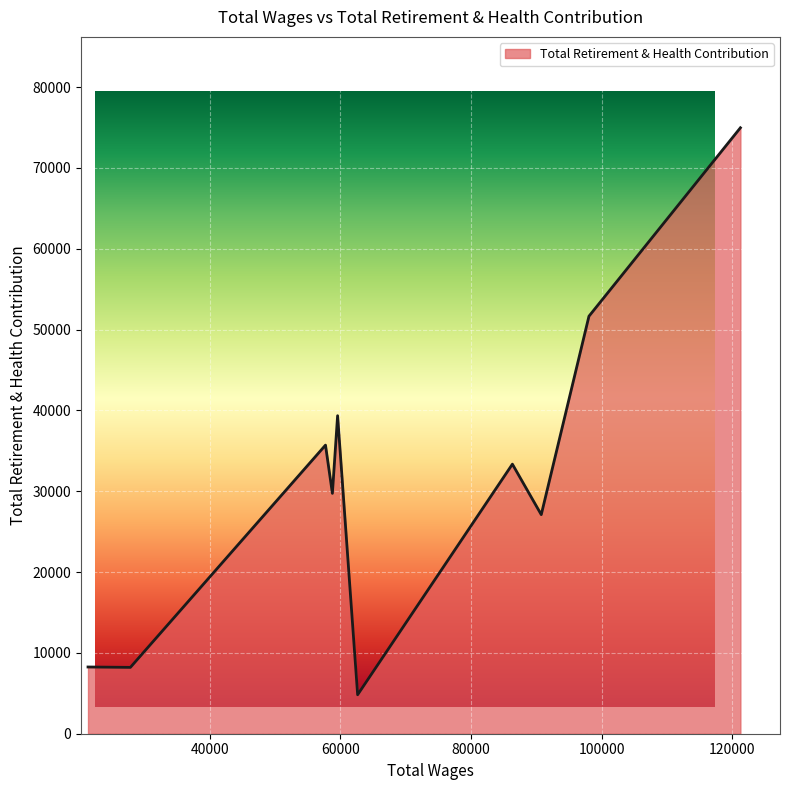

Reading left to right, what are all the values shown in this chart?

121254.0=74964	98071.0=51652	90769.0=27103	86351.0=33350	62661.0=4822	59593.0=39343	58795.0=29736	57740.0=35705	27872.0=8207	21386.0=8256